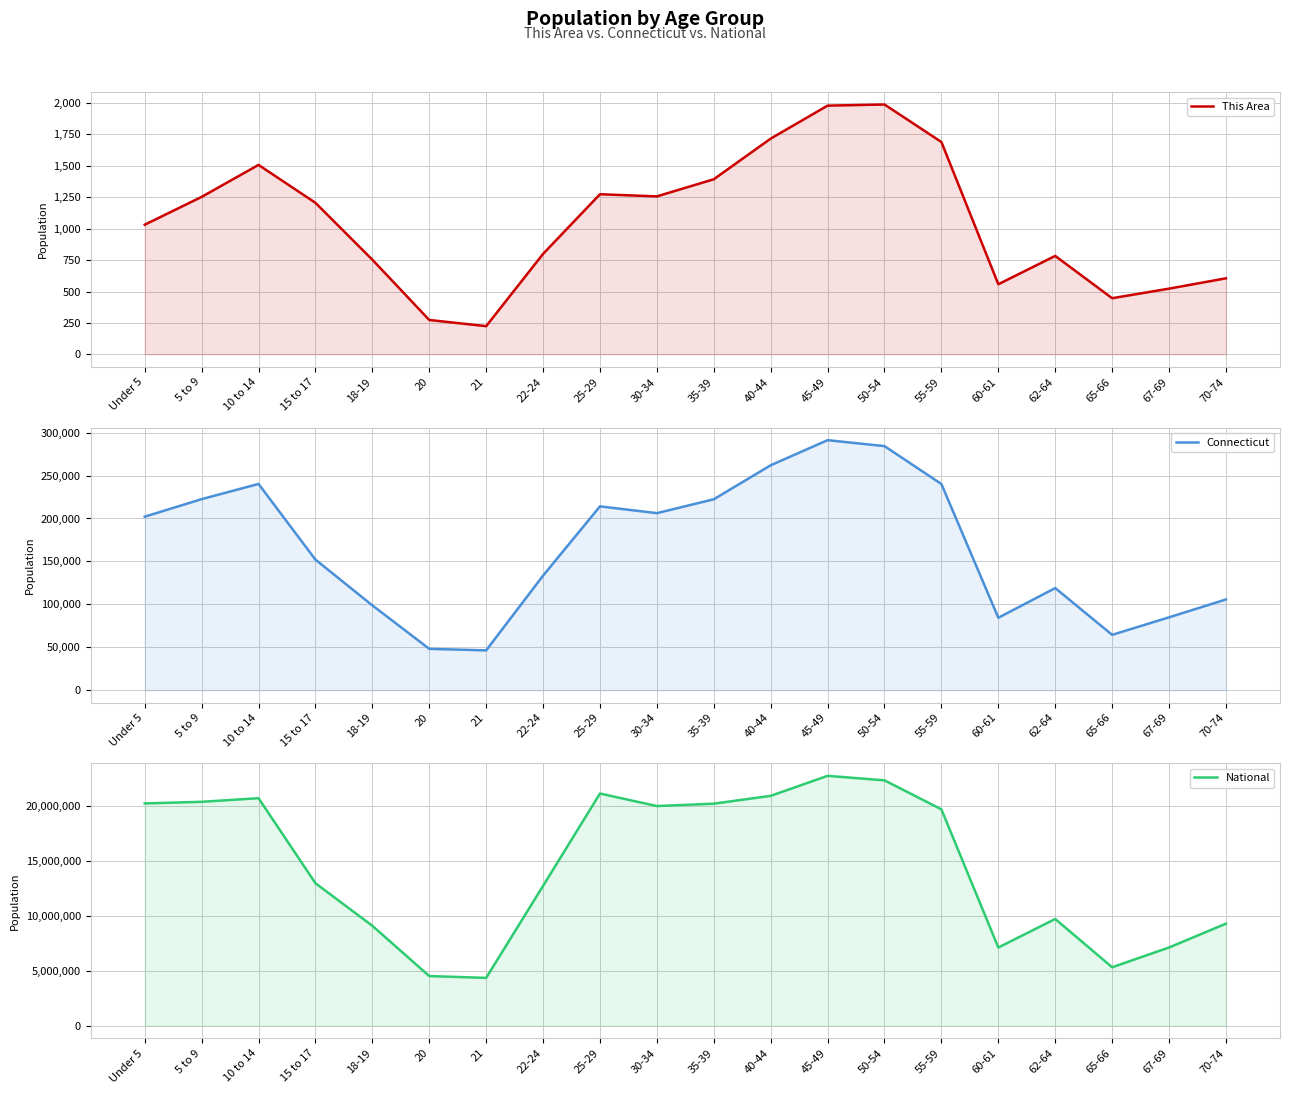

The National series shows 20201362 at Under 5. True or false?

True